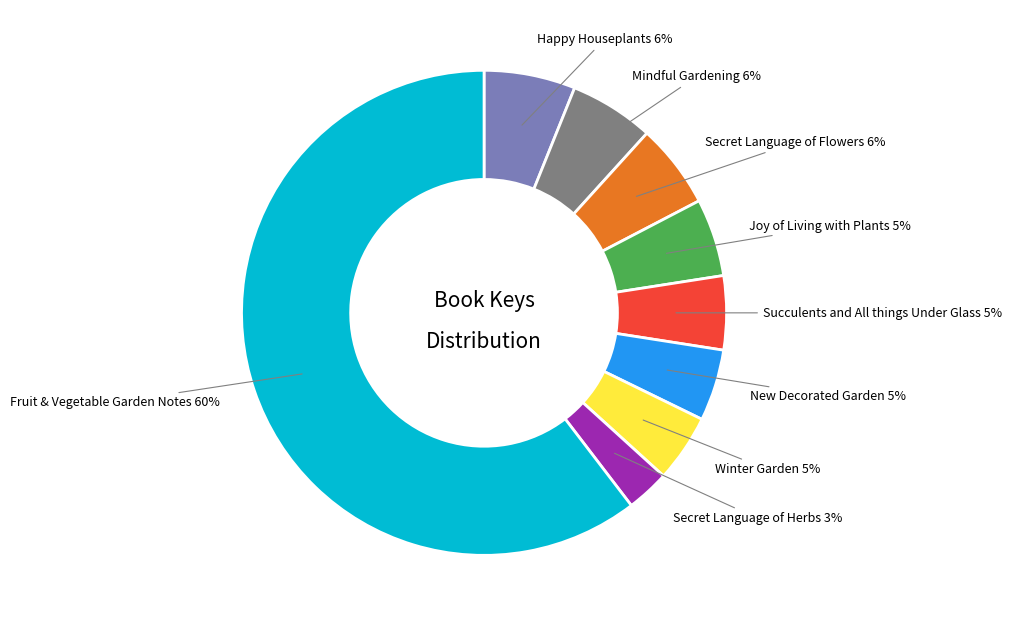

To the nearest percent, what is the average slice percentage?

11%